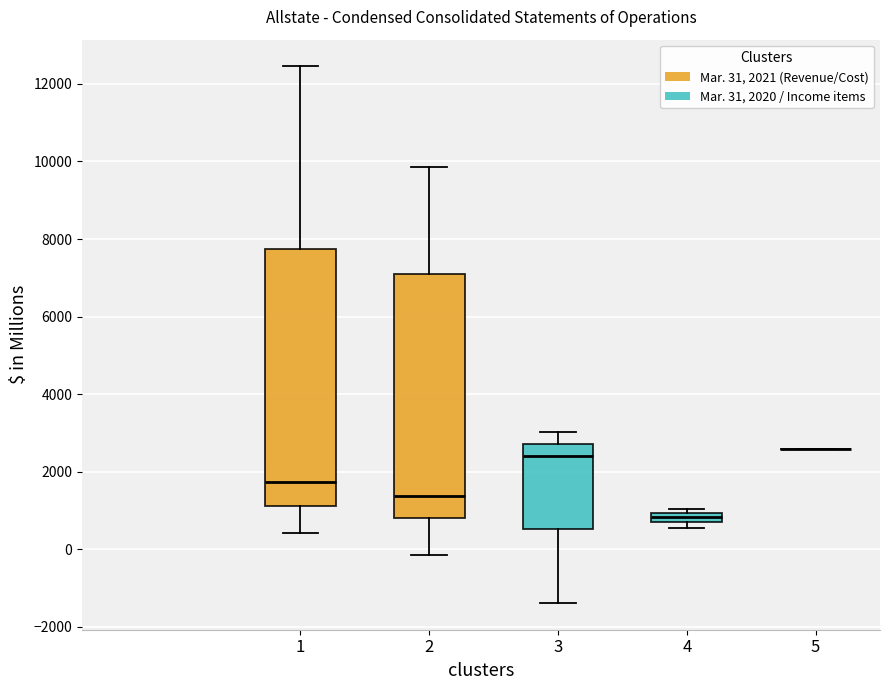

Where is the upper edge of the box at x = 1 on the y-axis? The values are not printed on the chart, so give them approximately, as read against the axis.

7800